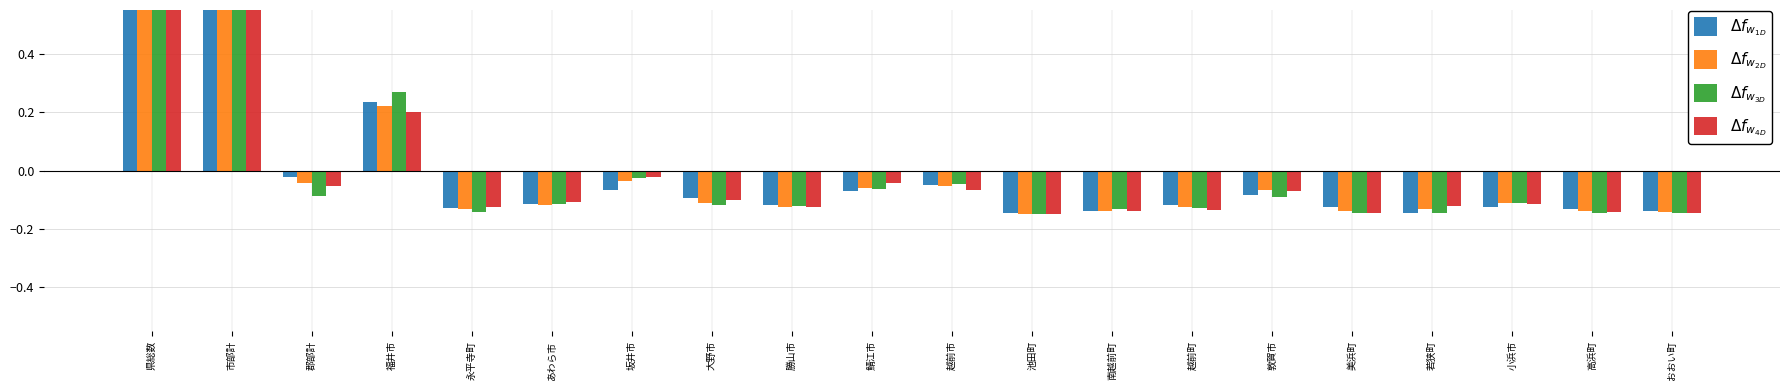

The value of $\Delta f_{w_{4D}}$ at 大野市 is -0.1. True or false?

True